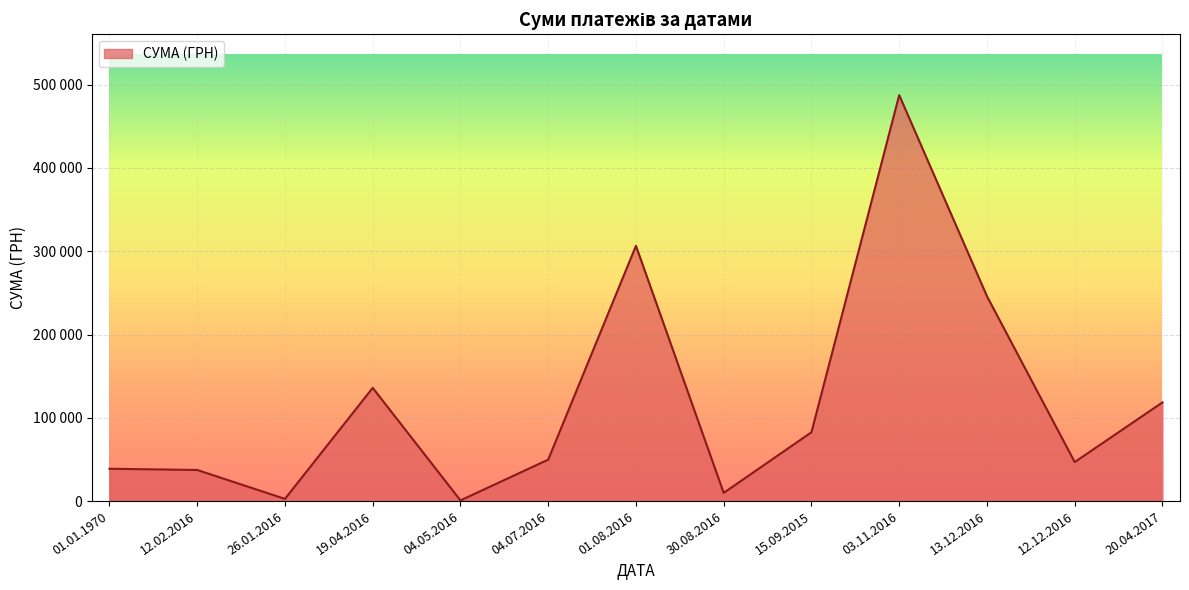

What is the difference between the second highest and second lowest values?

303892.5